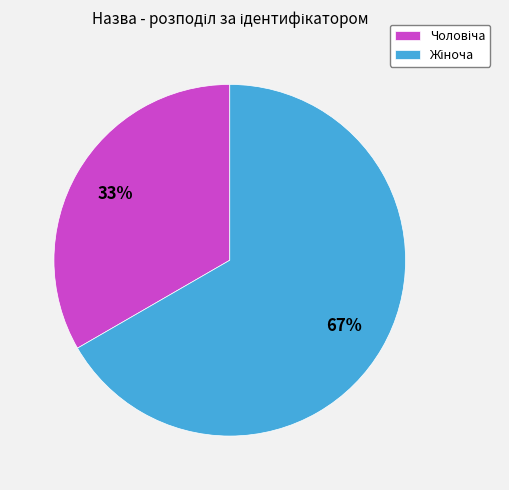

To the nearest percent, what is the average slice percentage?

50%